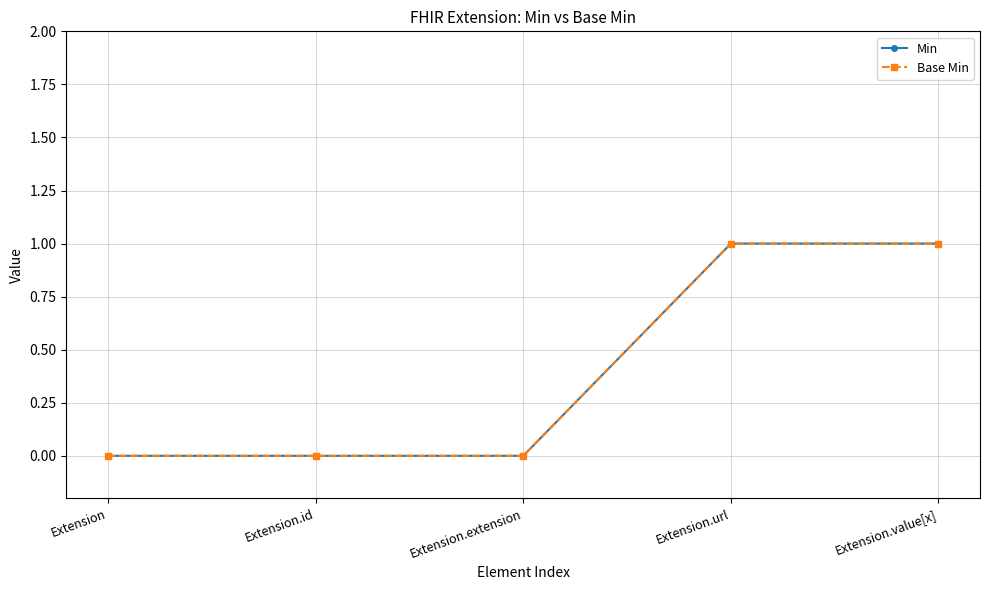

True or false: Base Min and Min cross at least once.

False